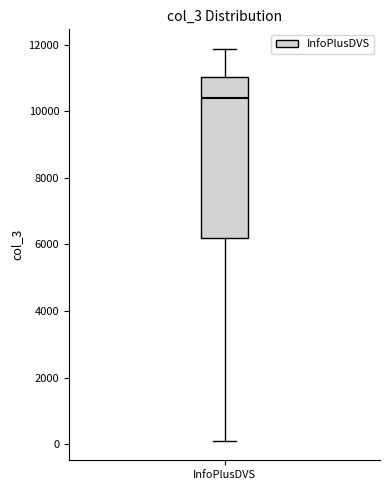

Read this box plot against the y-axis: the position of the median line, the range covered by the box, and the ends of both whiskers. The values are not printed on the chart, so give them approximately, as read against the axis.

median 10400, box 6200 to 11000, whiskers 200 to 11800